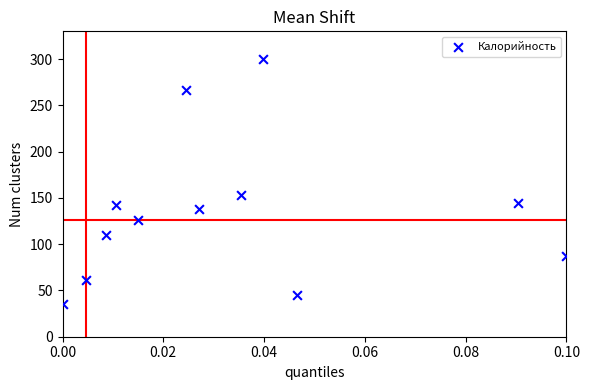

What Y value in the scatter plot is closest to 167?

153.6